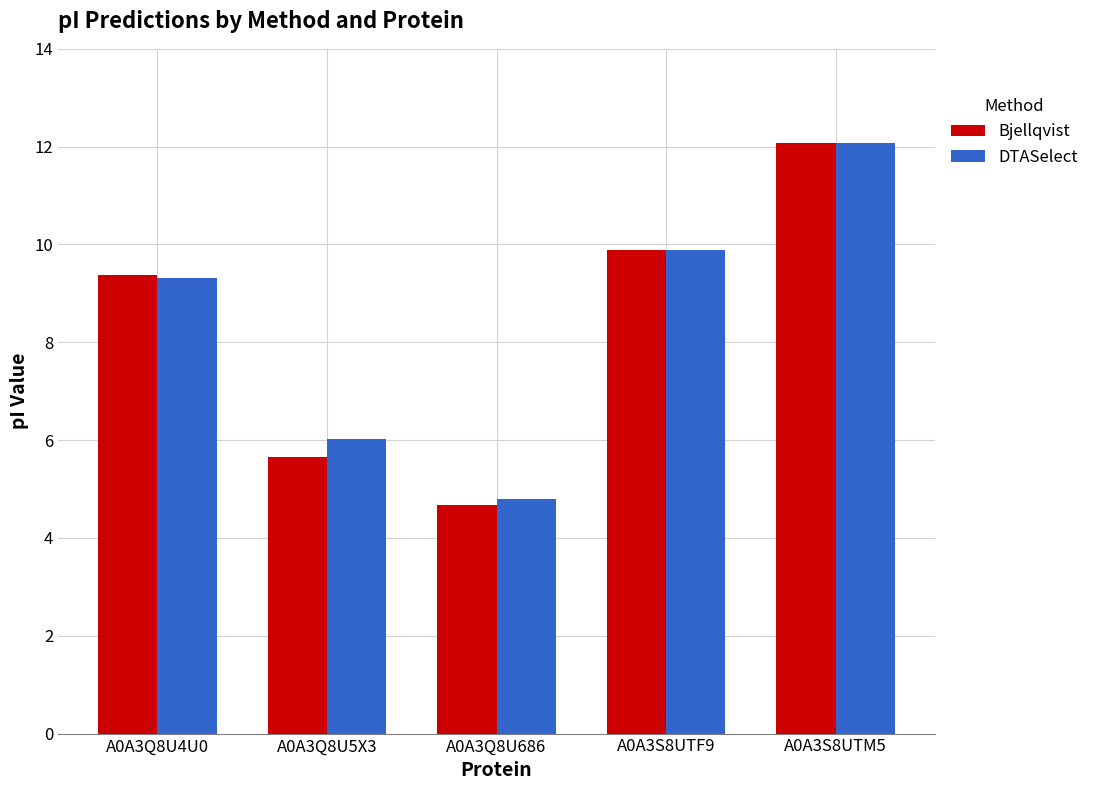

Does the chart contain any negative values?

No